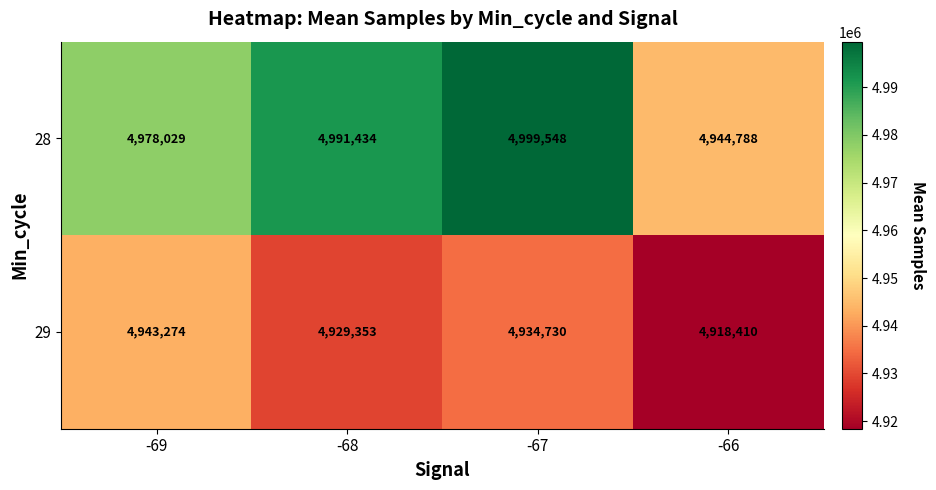

The value of 28 at -67 is 4999548. True or false?

True